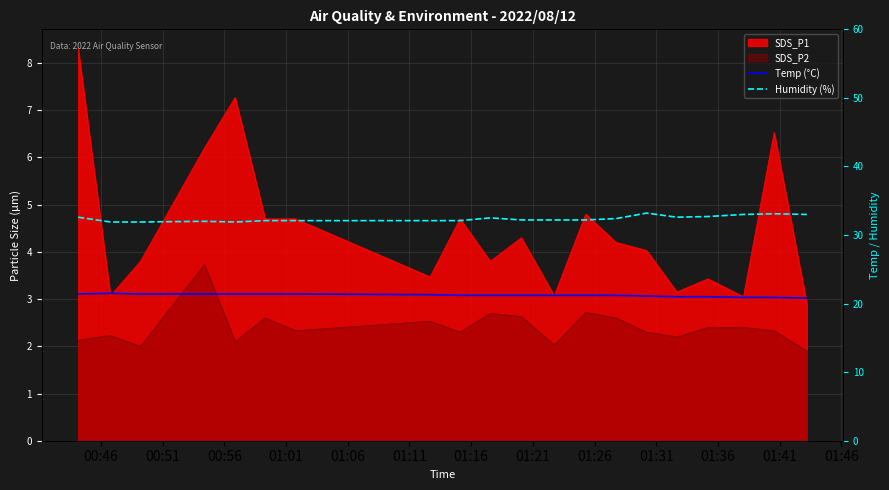

True or false: Humidity (%) has more than 1 interior local peaks.

True